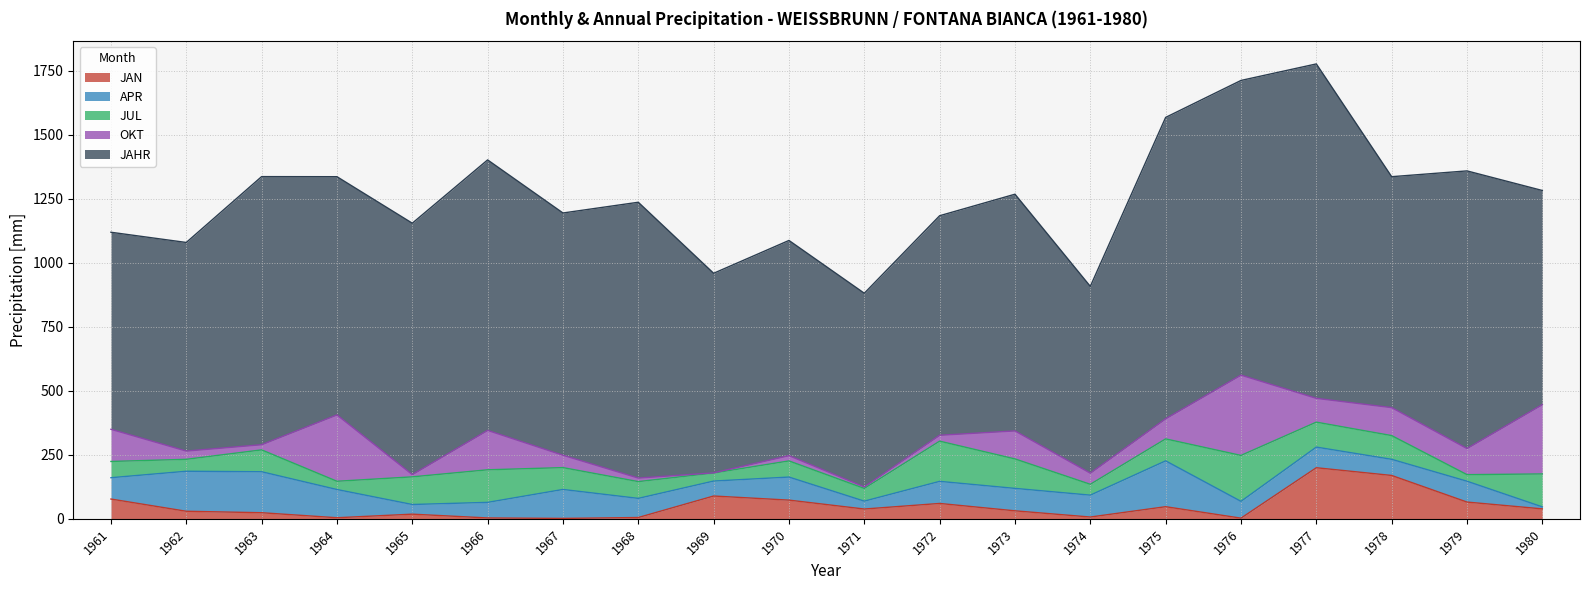

What is the smallest value displayed?

0.6